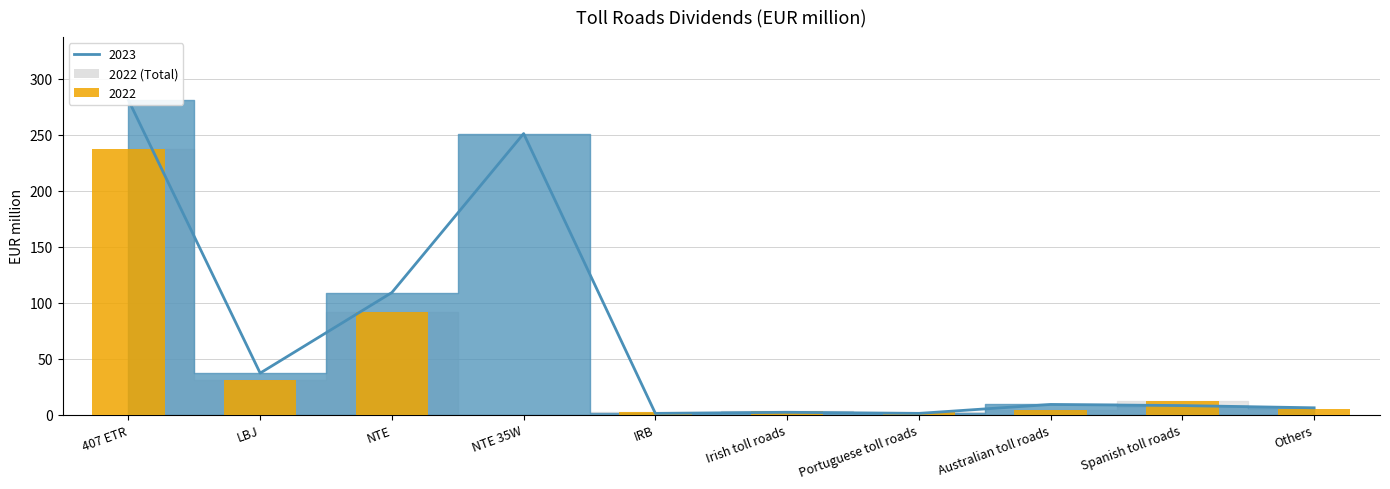

The value of 2022 at Portuguese toll roads is 0. True or false?

False